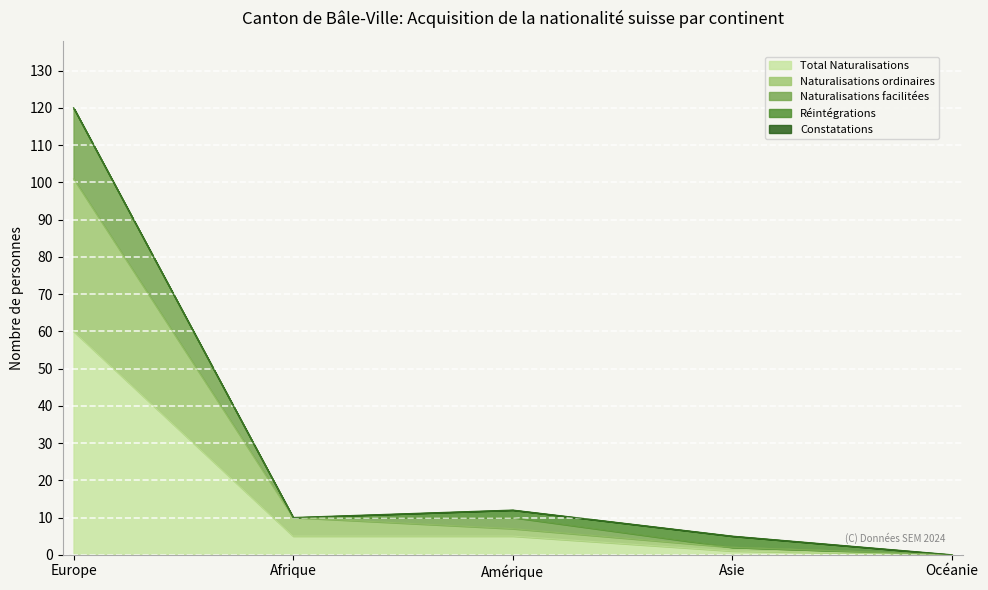

True or false: Naturalisations facilitées has more than 2 interior local peaks.

False